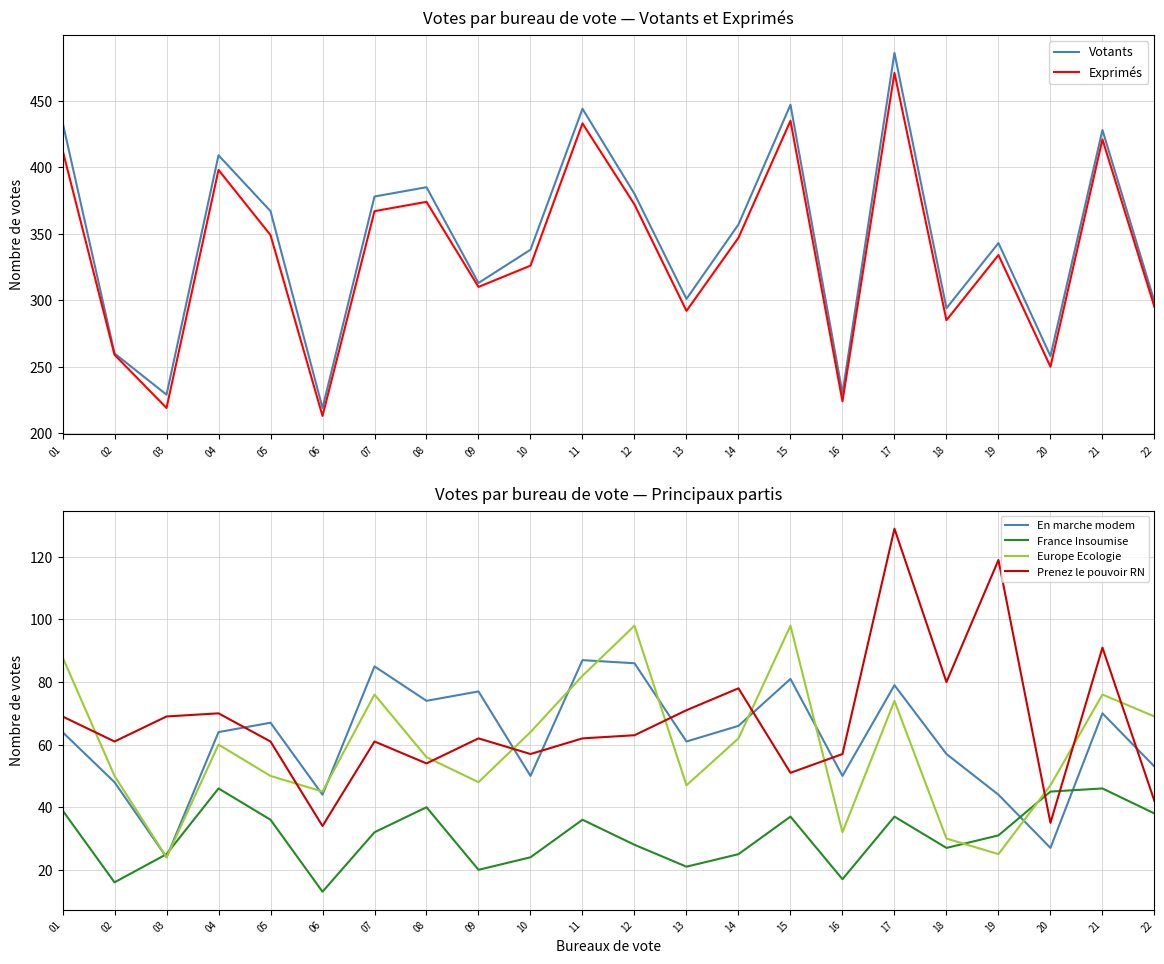

The value of Europe Ecologie at 22 is 116. True or false?

False